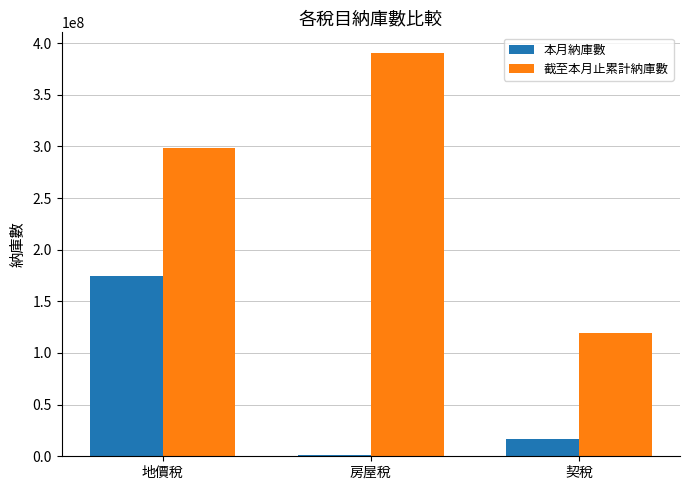

Count the 截至本月止累計納庫數 values in the range 119257787 to 390906547.

3